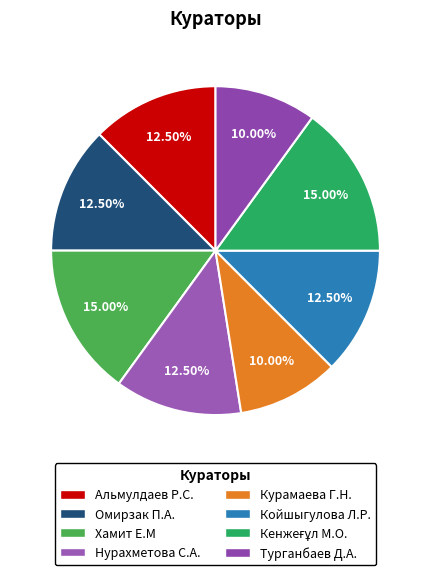

How many segments does this pie chart have?

8